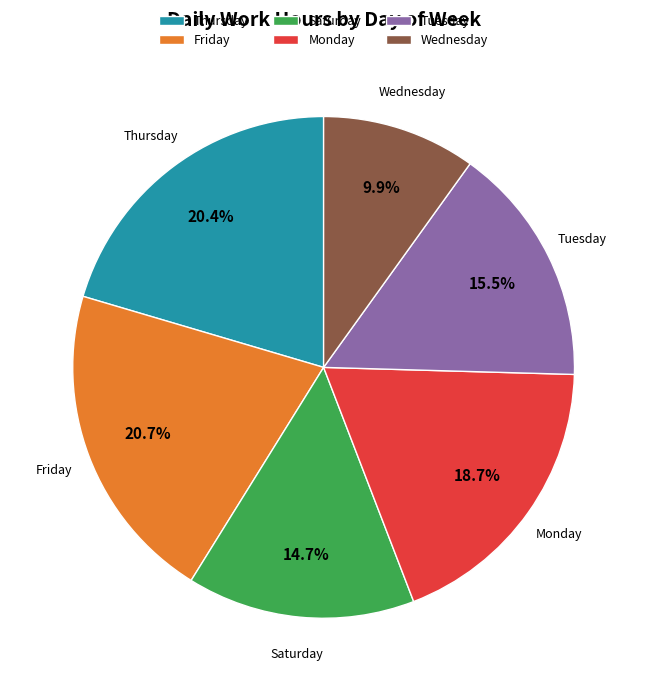

Combined, what portion of the pie is Thursday and Monday?

39.1%